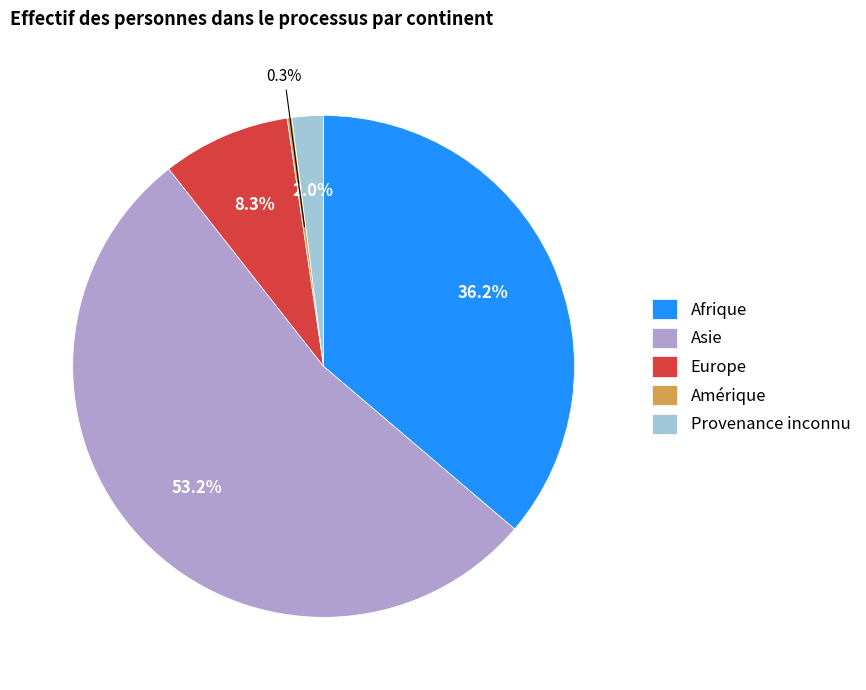

What percentage is NOT represented by Amérique?

99.7%